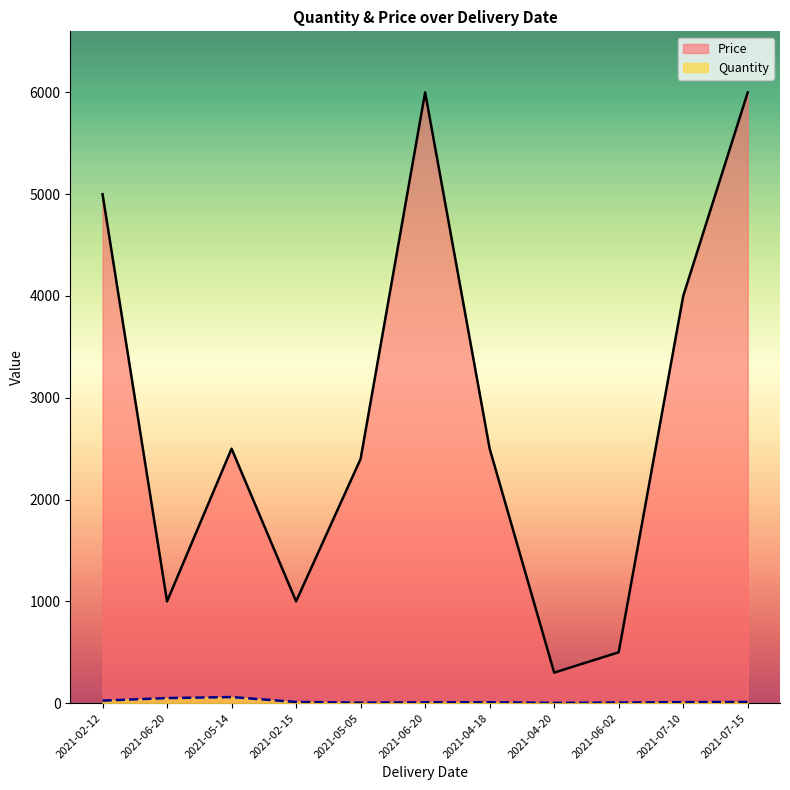

The Price series shows 6000 at 2021-07-15. True or false?

True